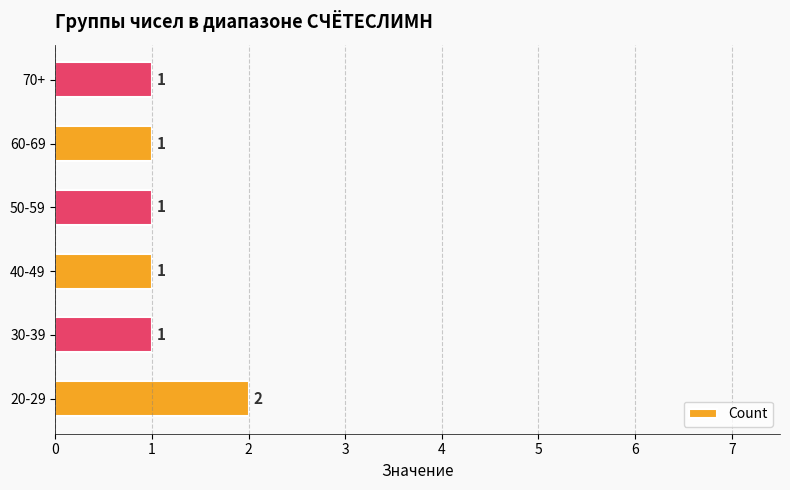

Which has a higher value, 20-29 or 60-69?

20-29